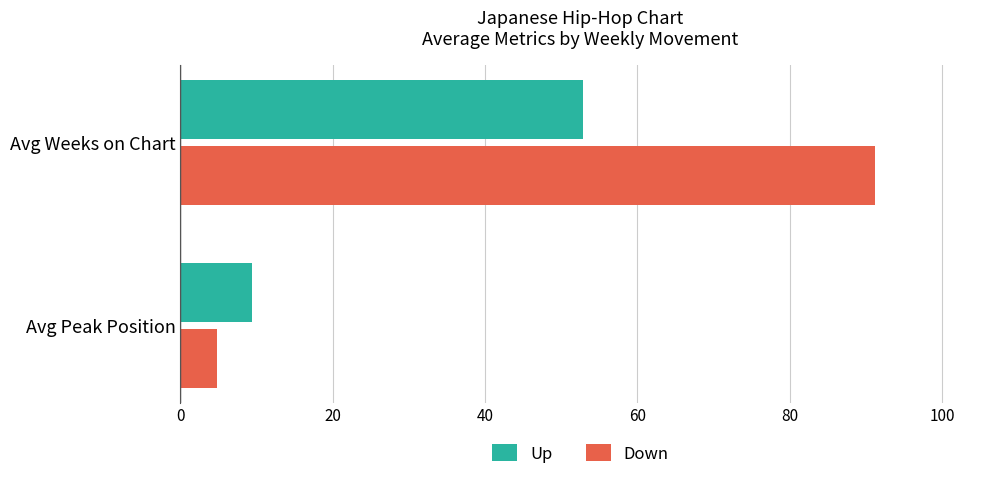

Where is Down nearest to the value 48?

Avg Peak Position